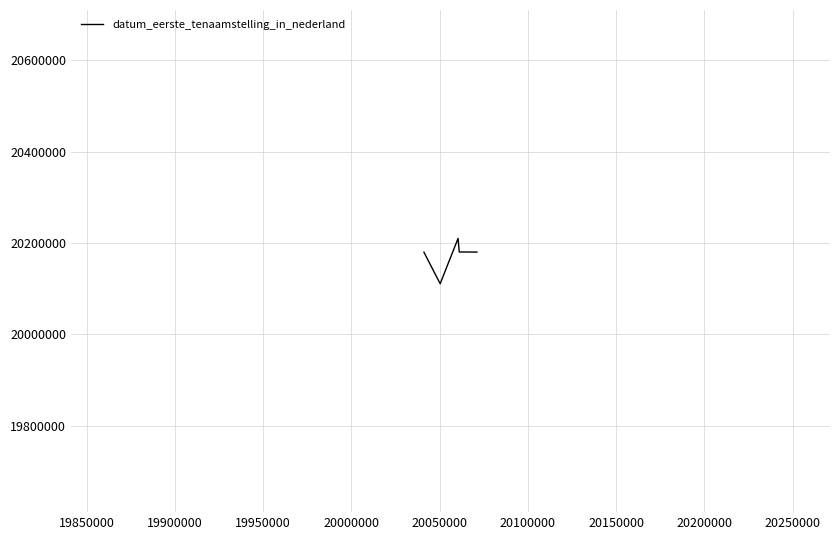

What is the smallest value displayed?

20111118